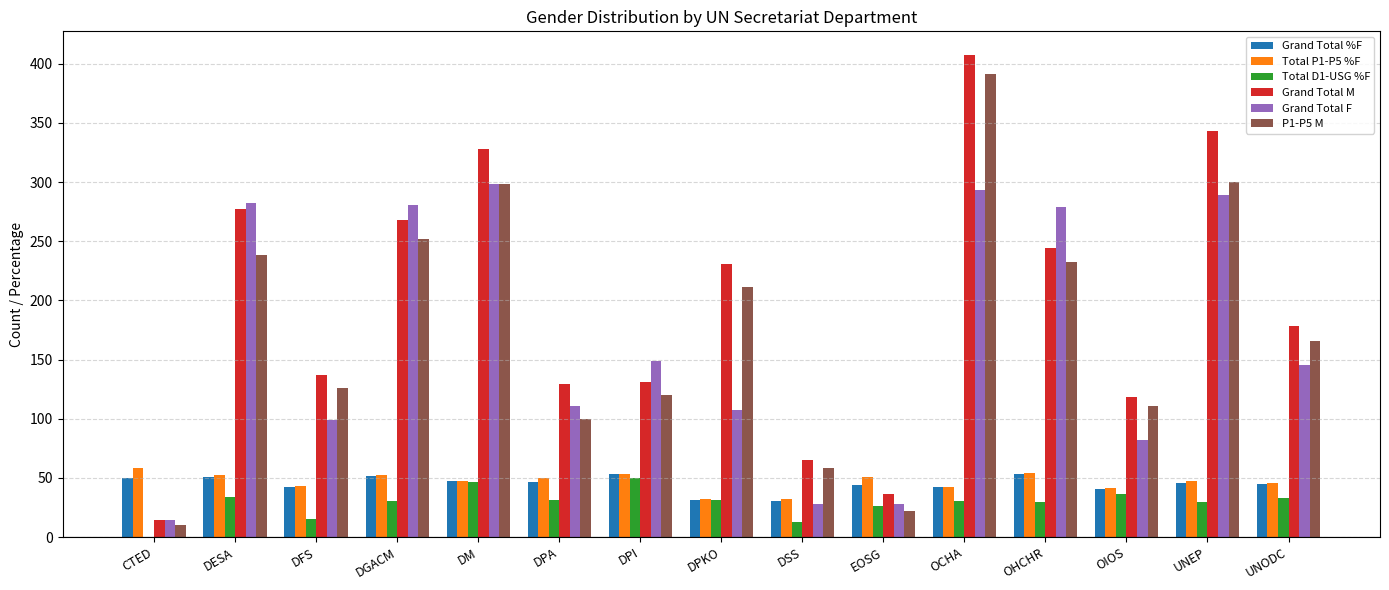

What is the sum of the Total D1-USG %F values at UNODC and OIOS?

69.7